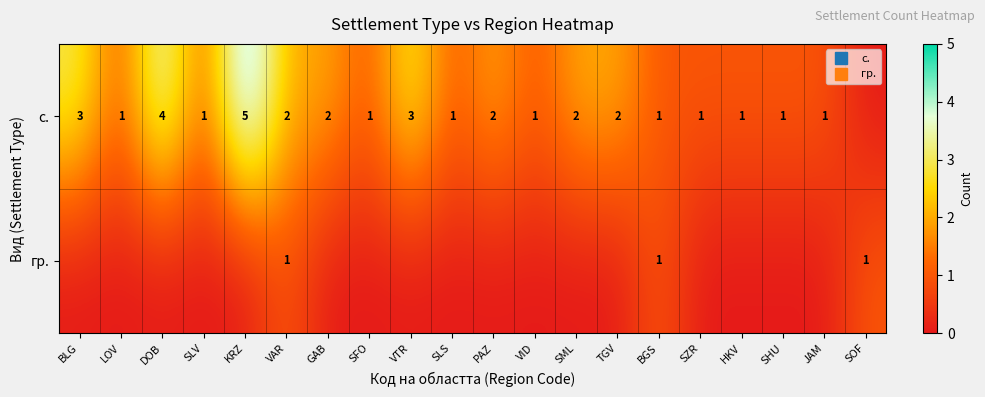

What is the total value across all series at HKV?

1